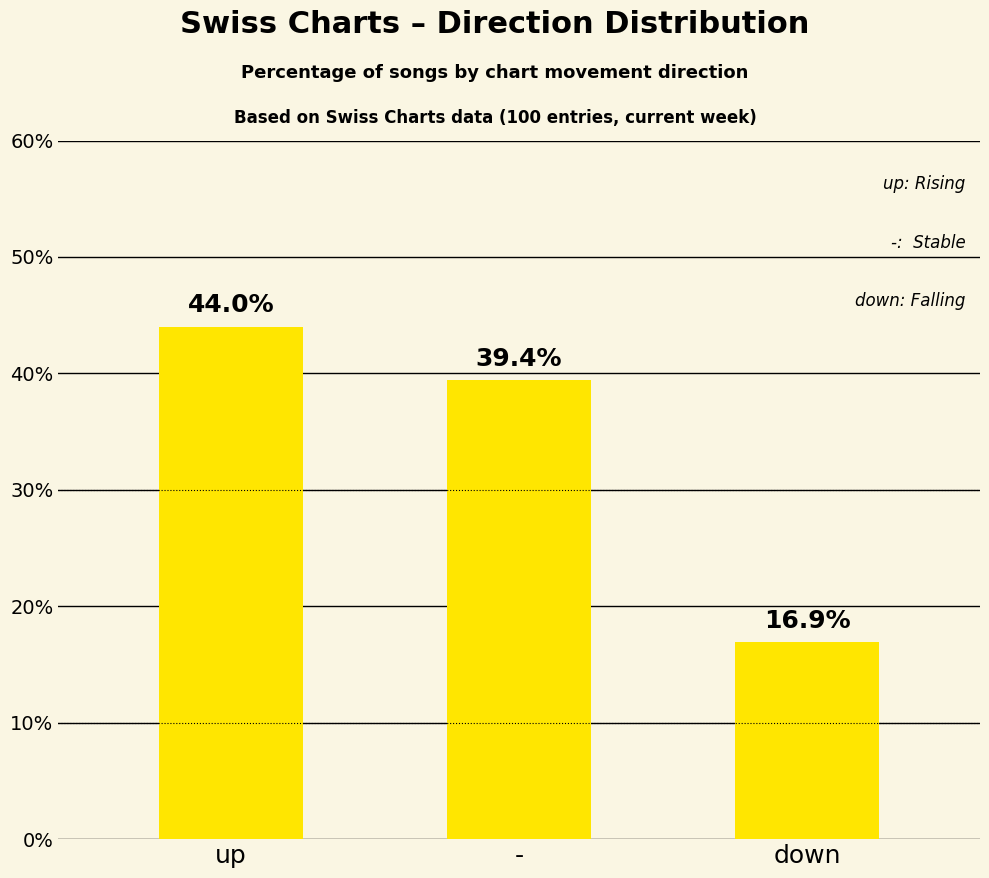

Reading left to right, extract all data points from this chart.

up=44.0	-=39.4	down=16.9